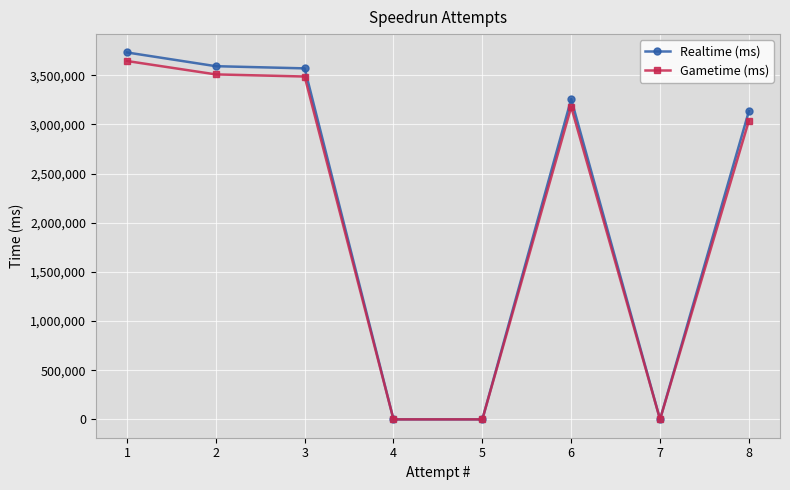

Rank the series at 3 from highest to lowest value.

Realtime (ms), Gametime (ms)